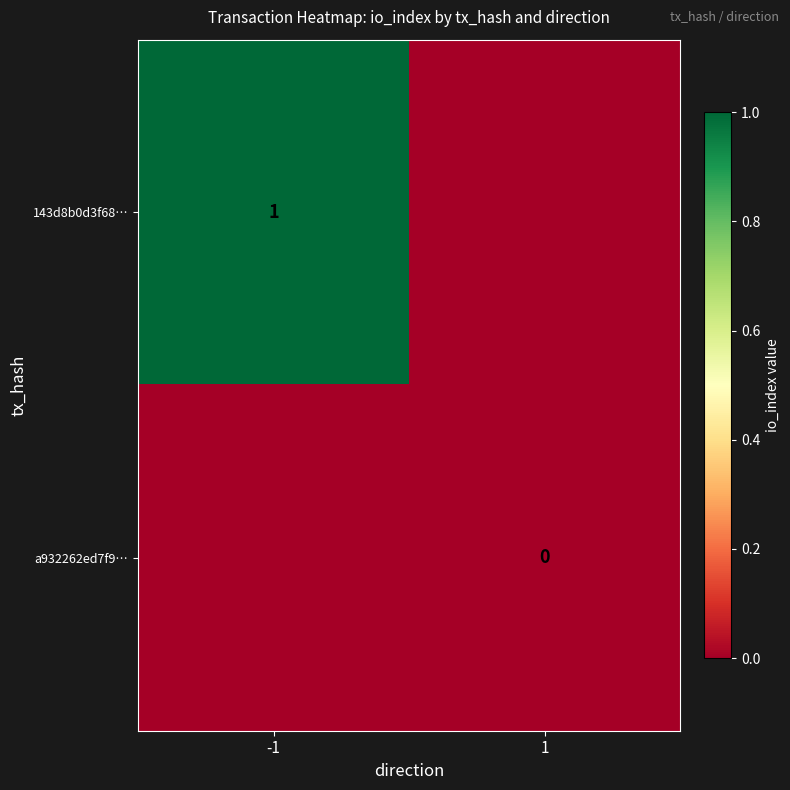

What is the difference between the highest and lowest values at -1?

1